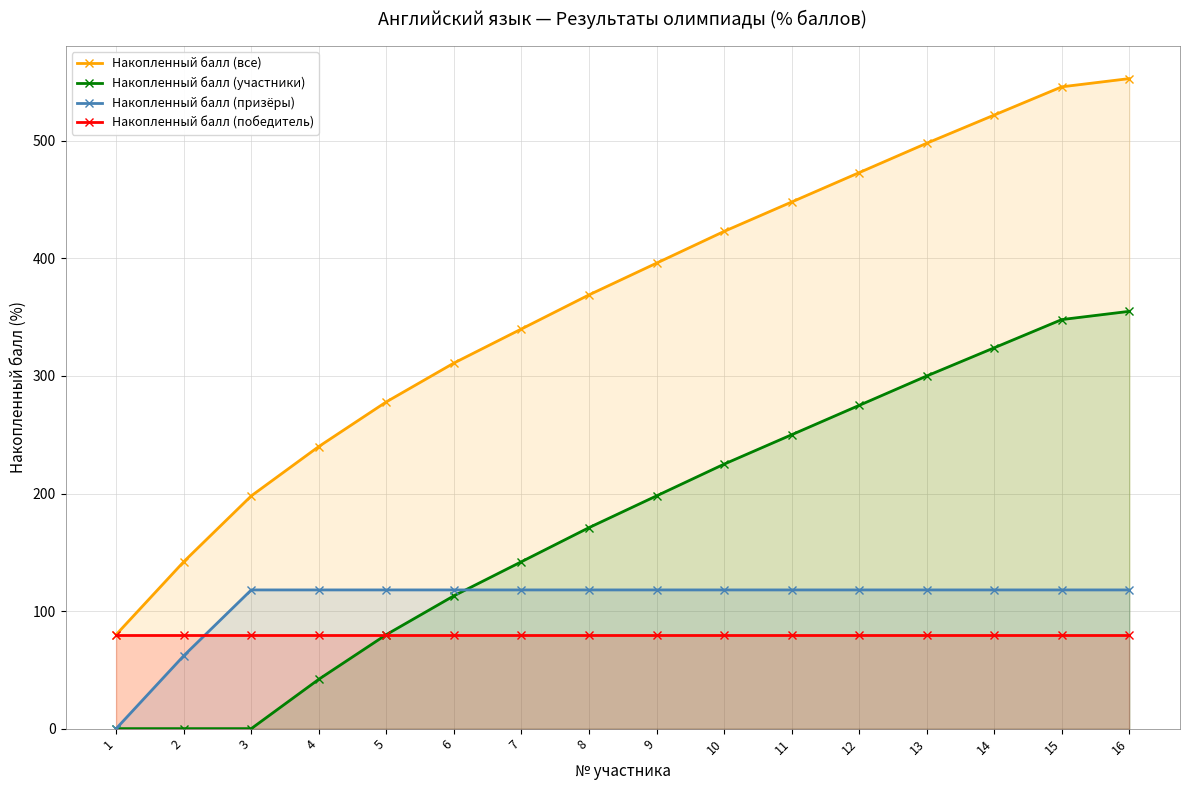

Which category has the lowest value across all series?

1